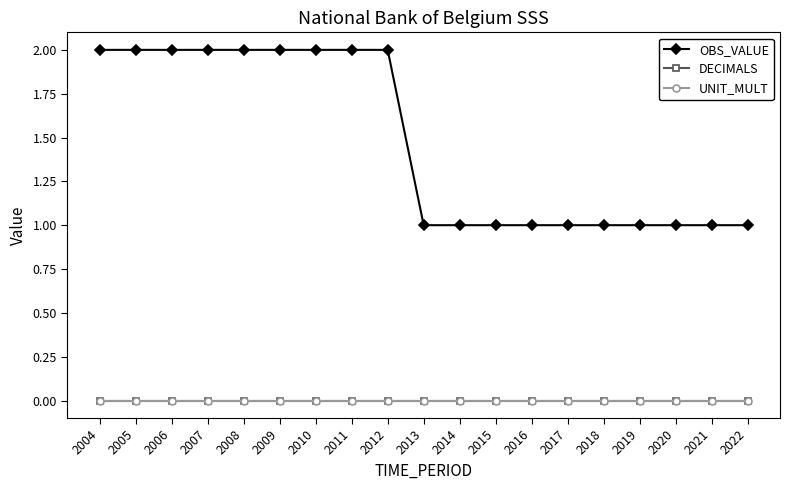

Reading left to right, list all the values displayed in this chart.

OBS_VALUE: 2004=2	2005=2	2006=2	2007=2	2008=2	2009=2	2010=2	2011=2	2012=2	2013=1	2014=1	2015=1	2016=1	2017=1	2018=1	2019=1	2020=1	2021=1	2022=1
DECIMALS: 2004=0	2005=0	2006=0	2007=0	2008=0	2009=0	2010=0	2011=0	2012=0	2013=0	2014=0	2015=0	2016=0	2017=0	2018=0	2019=0	2020=0	2021=0	2022=0
UNIT_MULT: 2004=0	2005=0	2006=0	2007=0	2008=0	2009=0	2010=0	2011=0	2012=0	2013=0	2014=0	2015=0	2016=0	2017=0	2018=0	2019=0	2020=0	2021=0	2022=0